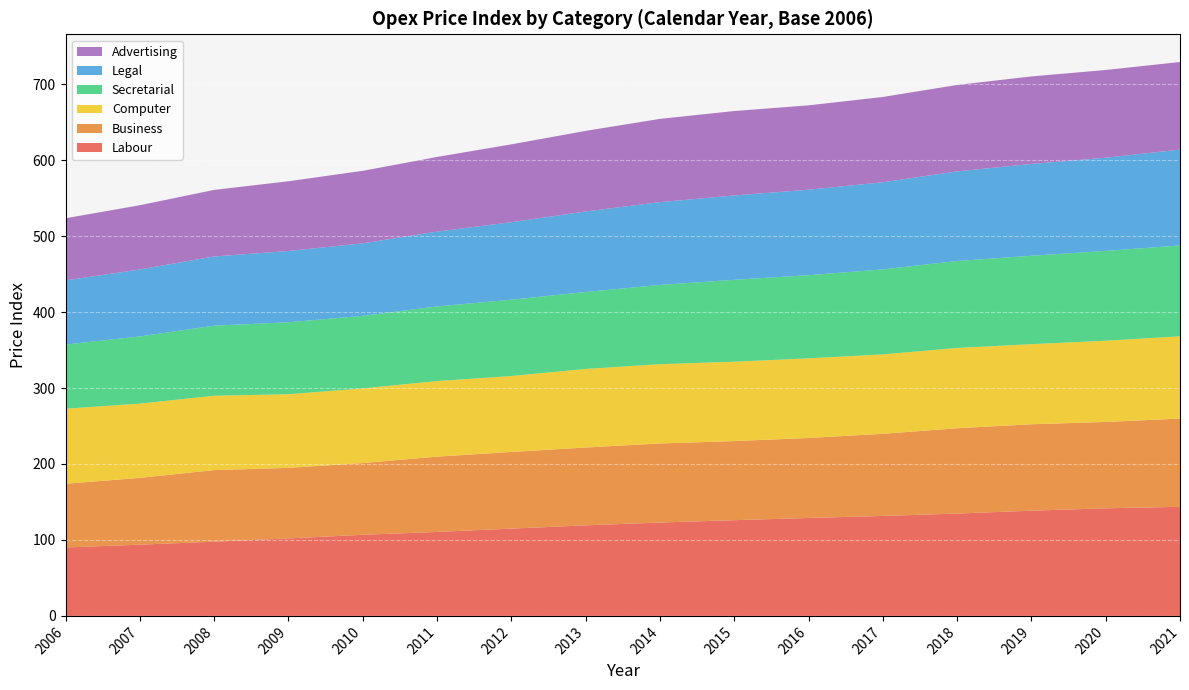

What is the difference between the highest and lowest values at 2016?

24.1